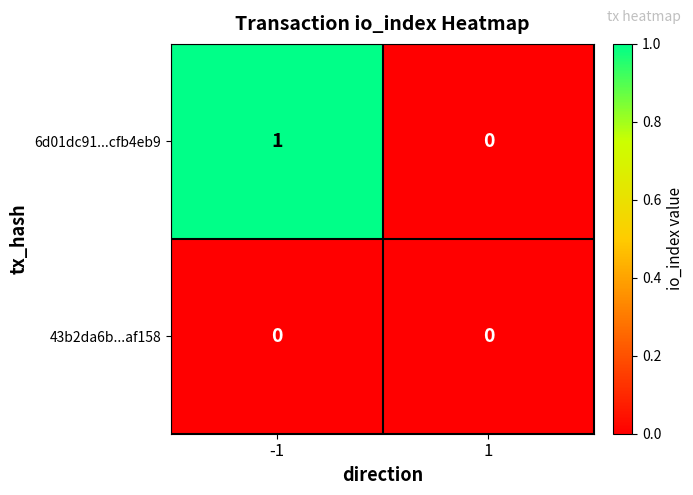

Reading left to right, transcribe all the data shown in this chart.

6d01dc91...cfb4eb9: 1	0
43b2da6b...af158: 0	0